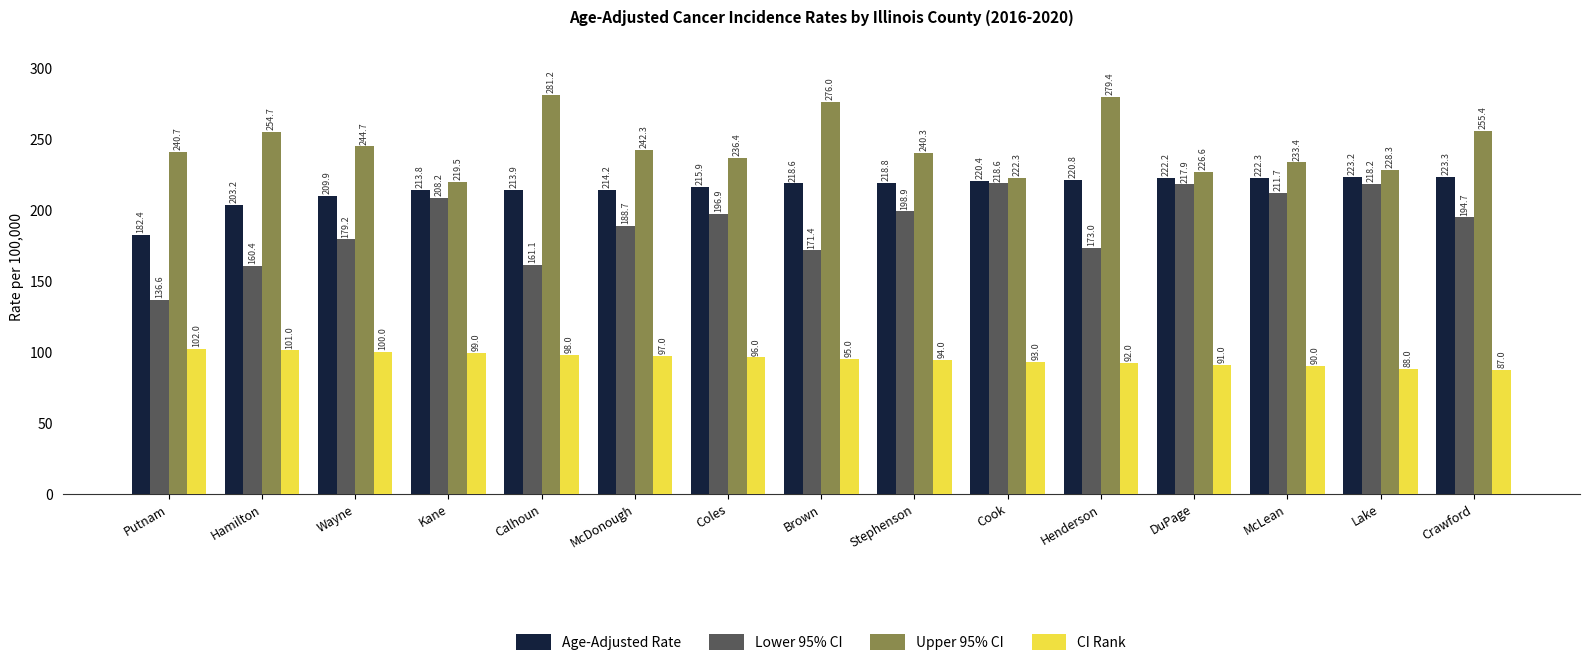

Which category has the highest value across all series?

Calhoun